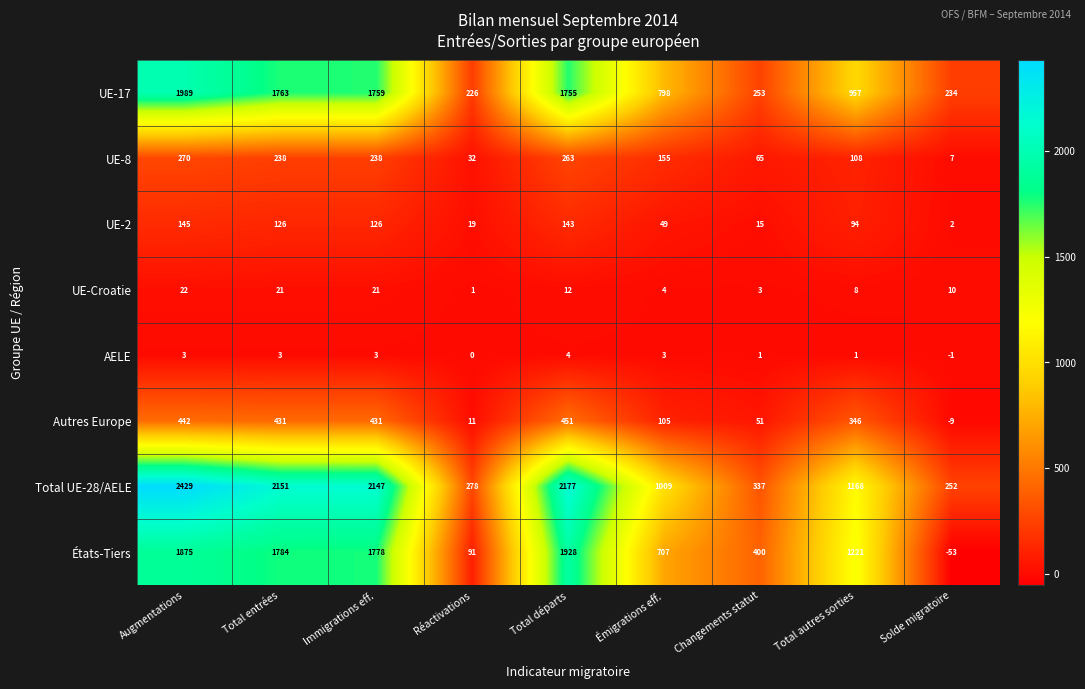

What is the difference between the maximum and minimum values in the UE-Croatie series?

21